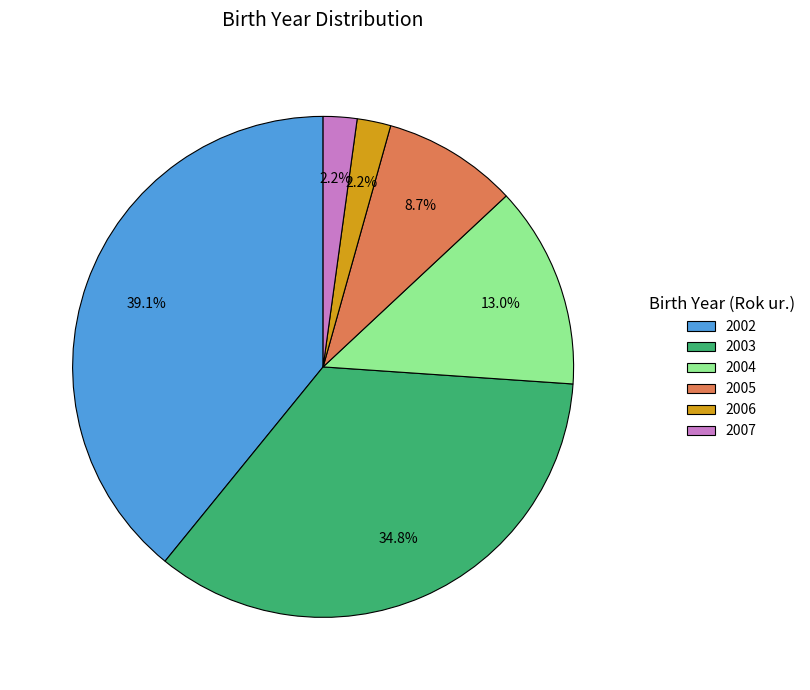

To the nearest percent, what portion does 2004 represent?

13%